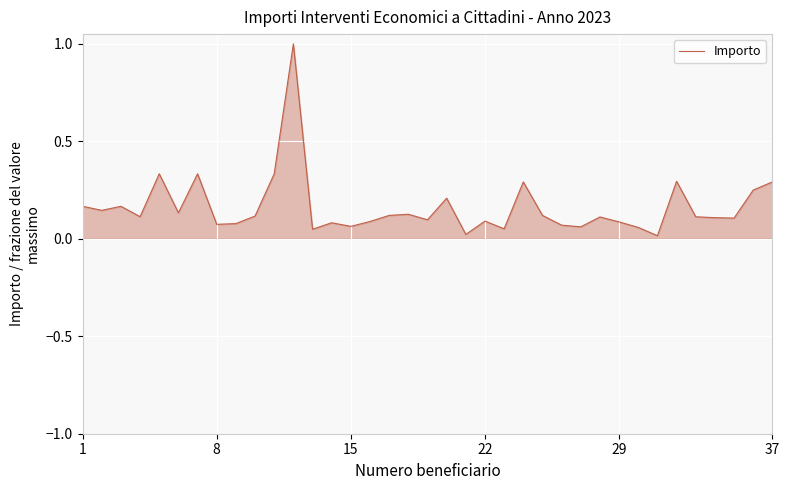

What is the greatest value displayed?

1.0